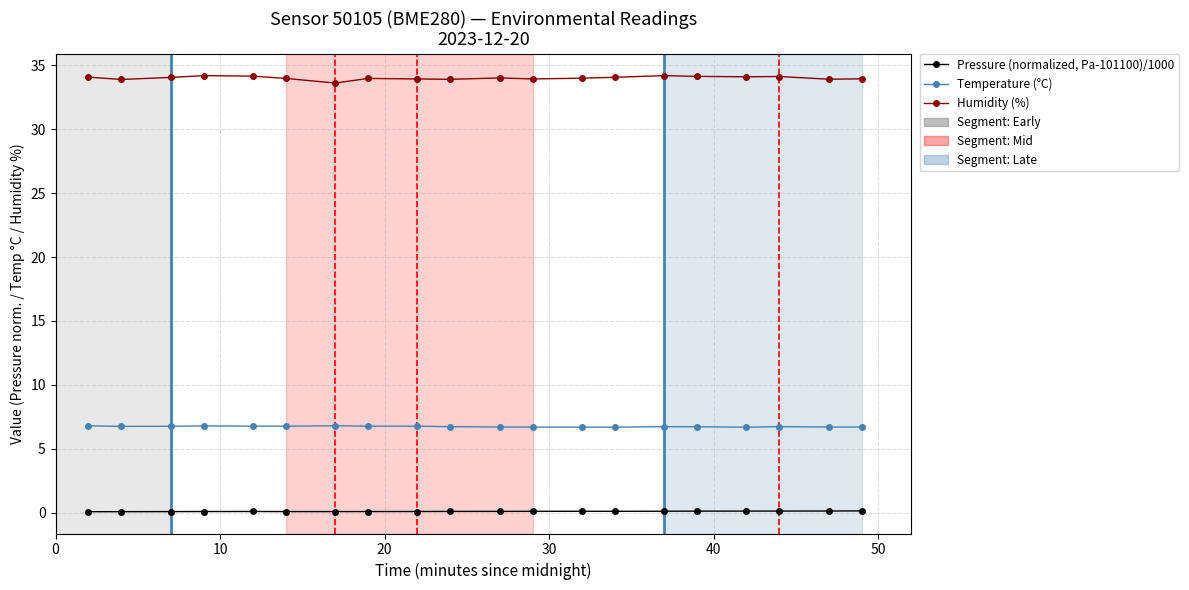

What is the minimum value for Temperature (°C)?

6.7